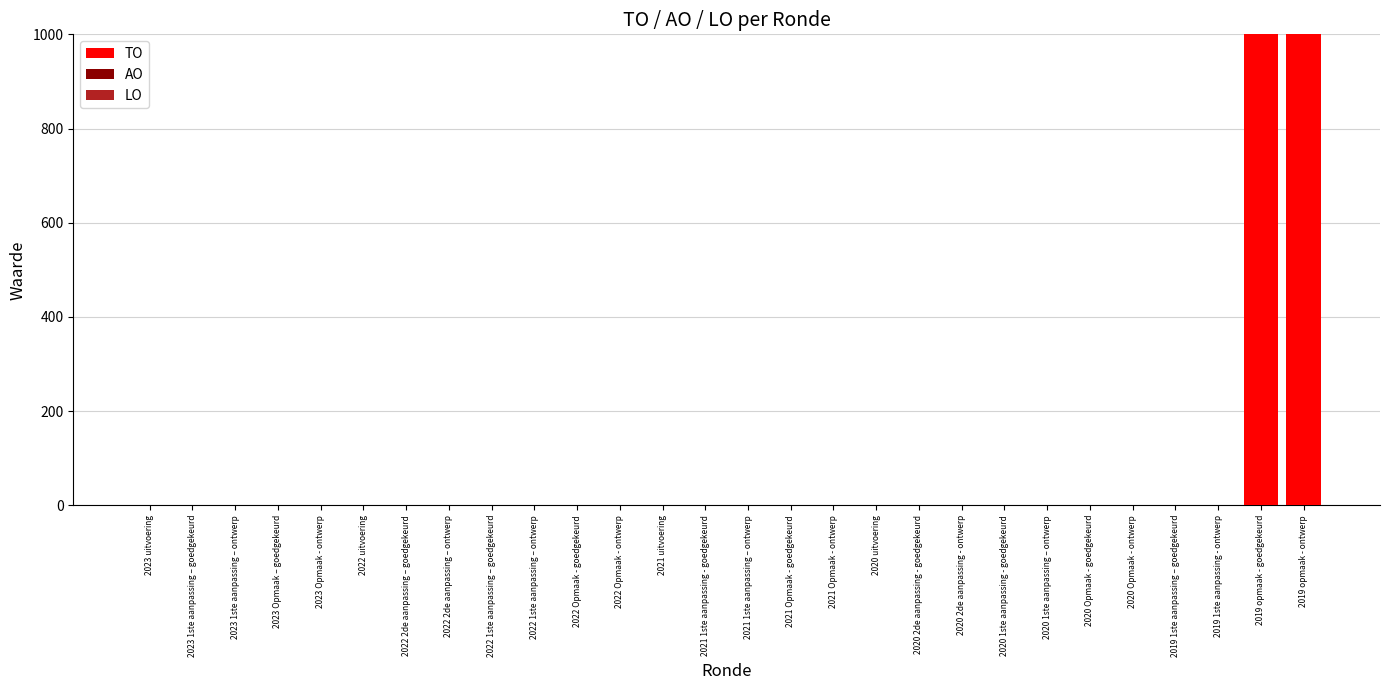

The chart shows a value of 1000 at 2019 opmaak - ontwerp. True or false?

True